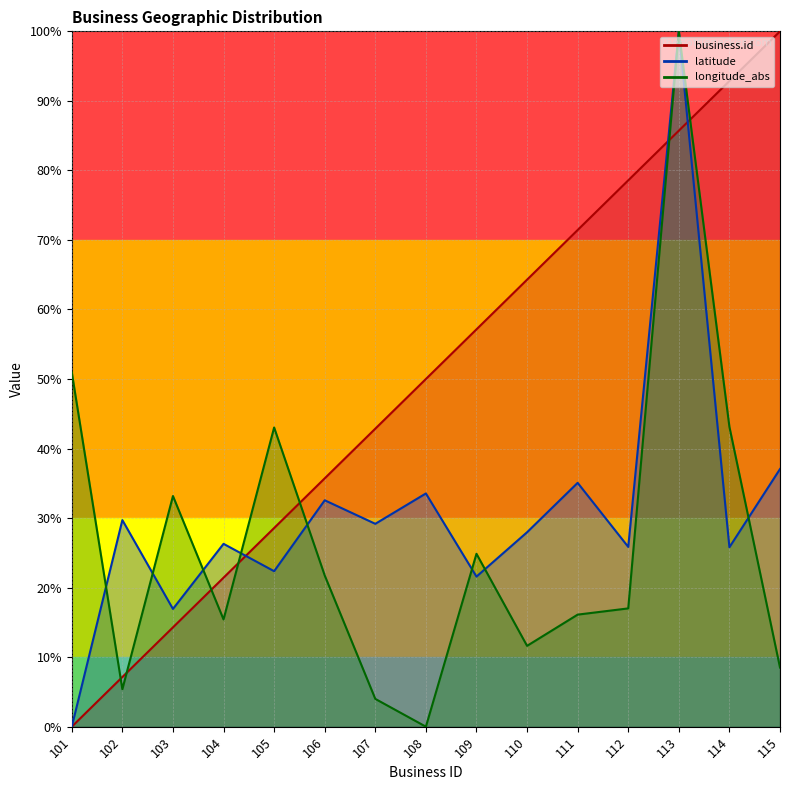

How many lines are shown in the chart?

3